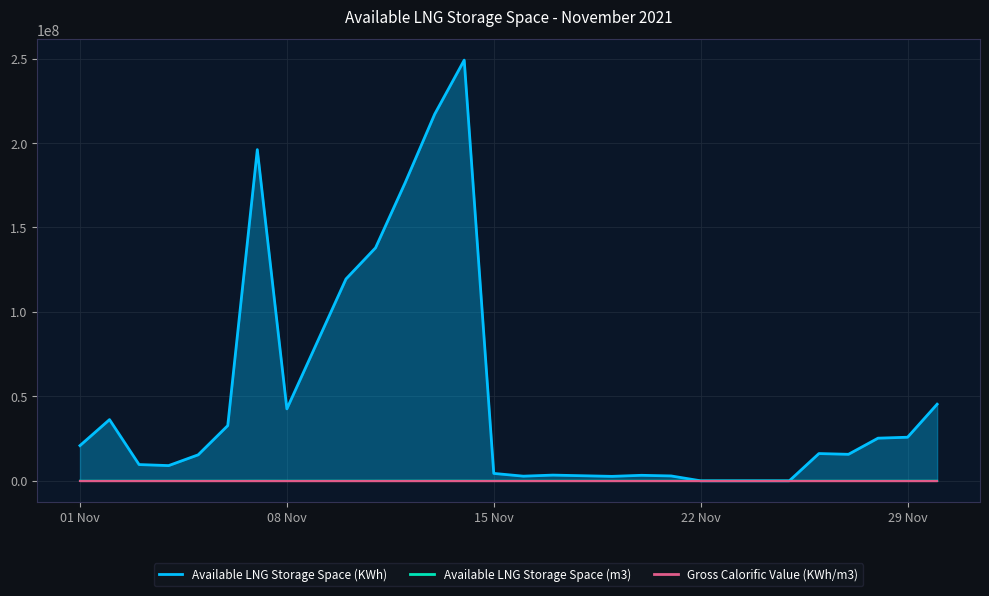

The value of Available LNG Storage Space (m3) at 2021-11-17 is 762. True or false?

False